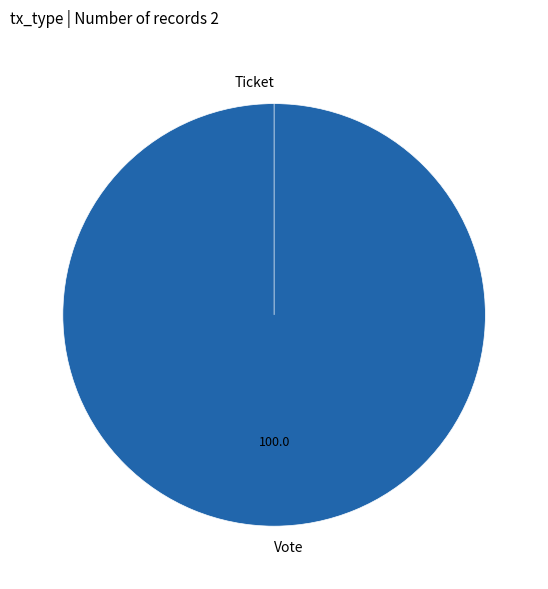

Which slice represents more than half of the pie?

Vote